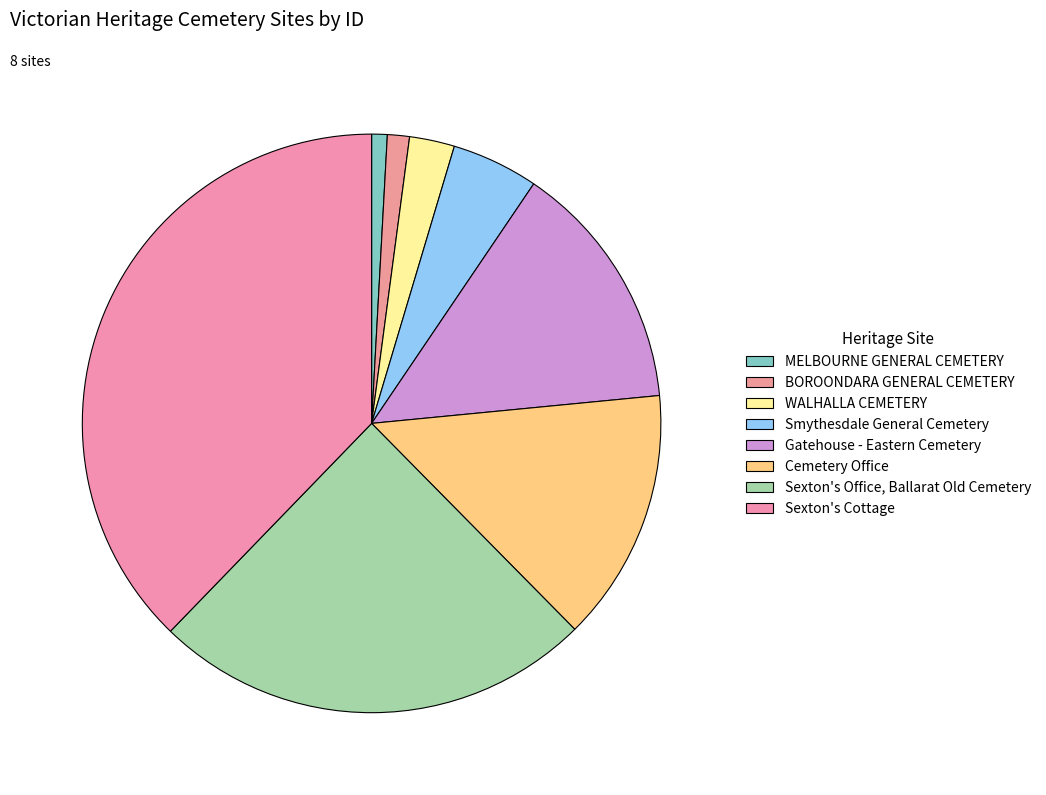

What is the change in value from Cemetery Office to Sexton's Cottage?

+115457